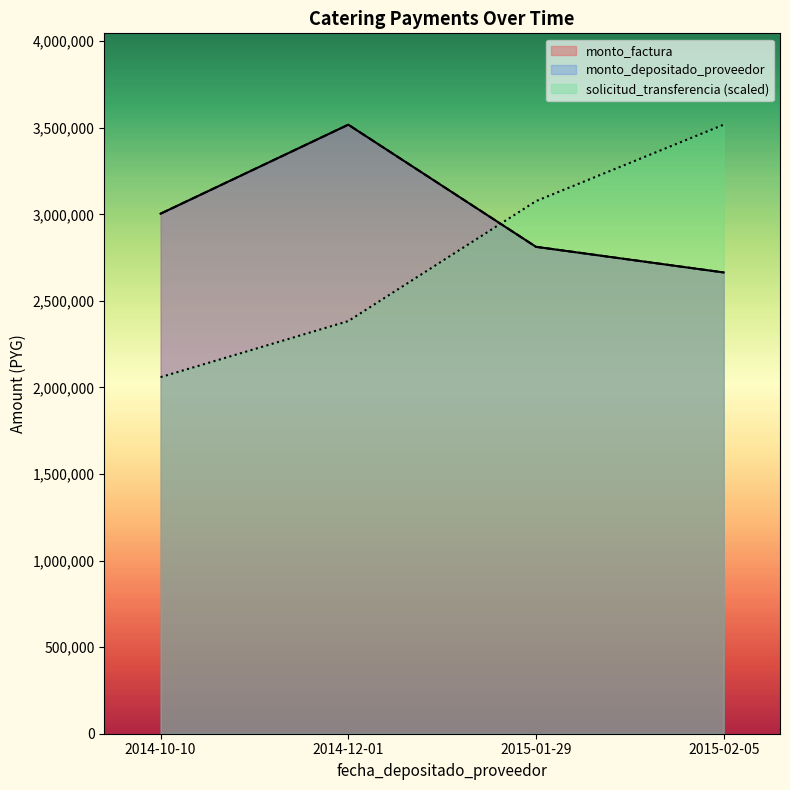

What is the highest value of the monto_factura series?

3518000.0